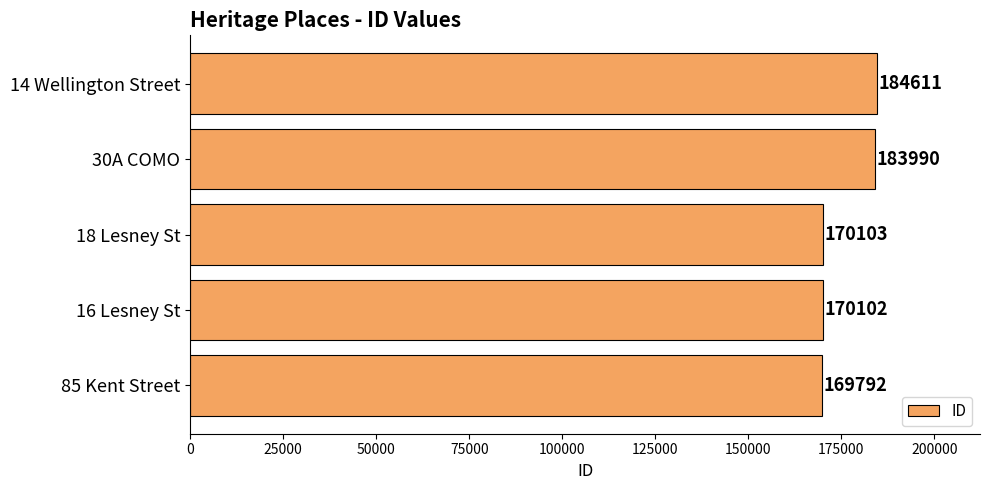

Count the number of data series in this chart.

1